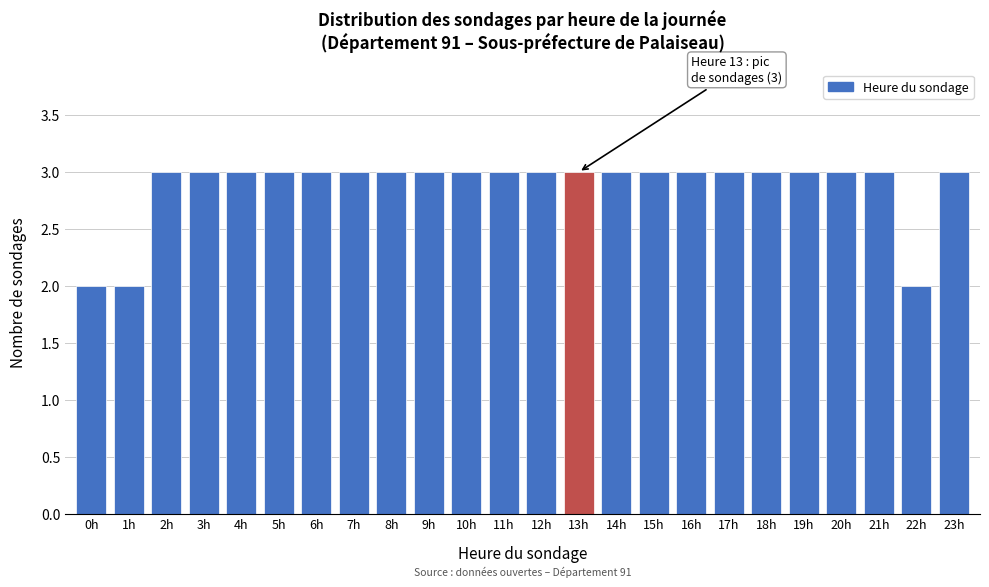

Reading left to right, extract all data points from this chart.

2	2	3	3	3	3	3	3	3	3	3	3	3	3	3	3	3	3	3	3	3	3	2	3